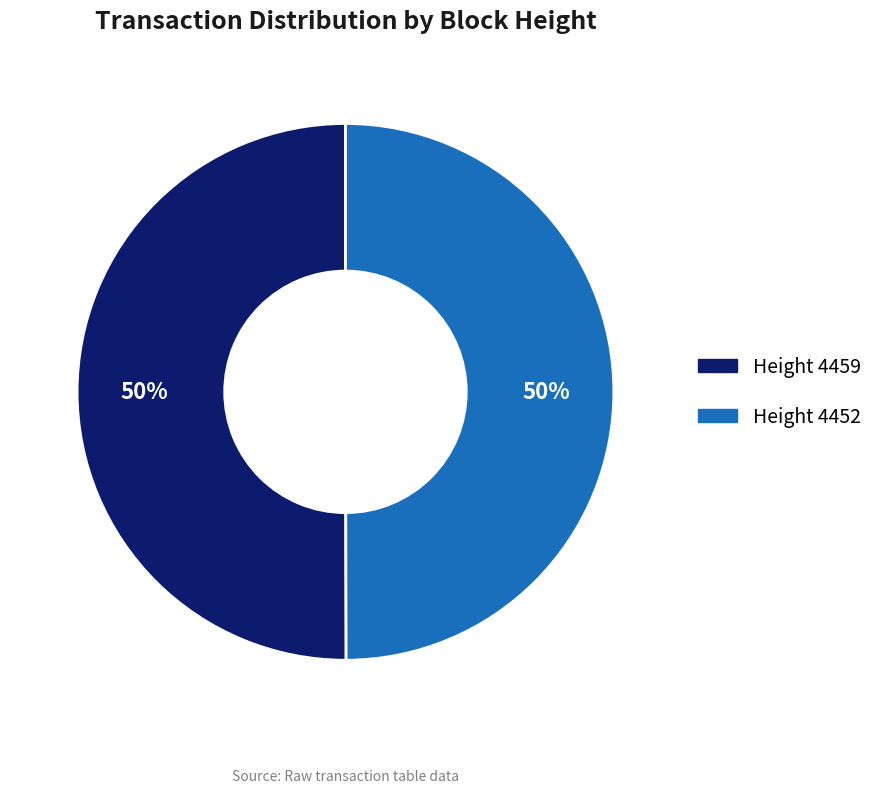

To the nearest percent, what is the average slice percentage?

50%